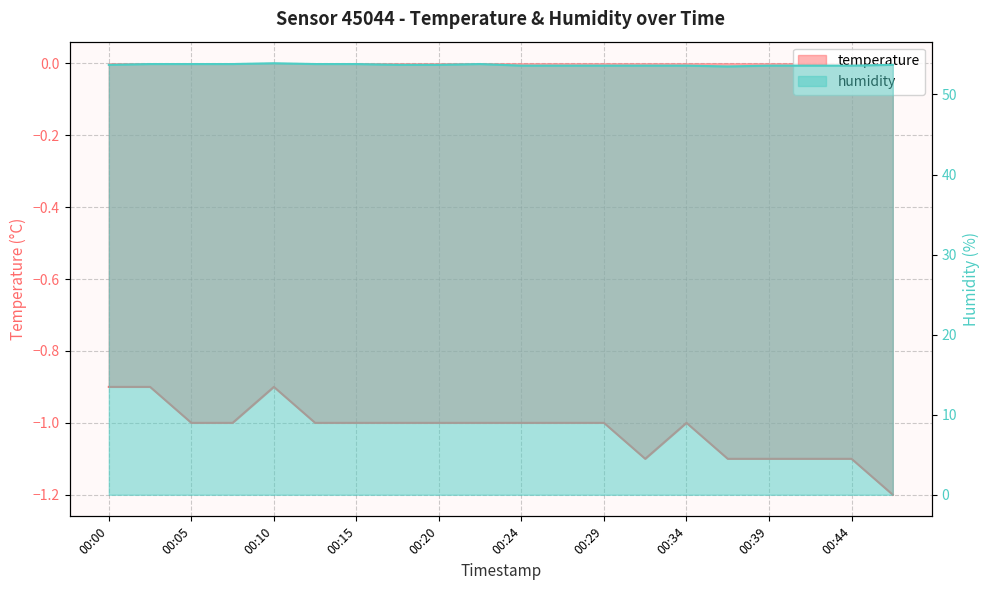

Reading right to left, what are all the values shown in this chart?

temperature: -1.2	-1.1	-1.1	-1.1	-1.1	-1.0	-1.1	-1.0	-1.0	-1.0	-1.0	-1.0	-1.0	-1.0	-1.0	-0.9	-1.0	-1.0	-0.9	-0.9
humidity: 53.7	53.6	53.6	53.6	53.5	53.6	53.6	53.6	53.6	53.6	53.8	53.7	53.7	53.8	53.8	53.9	53.8	53.8	53.8	53.7